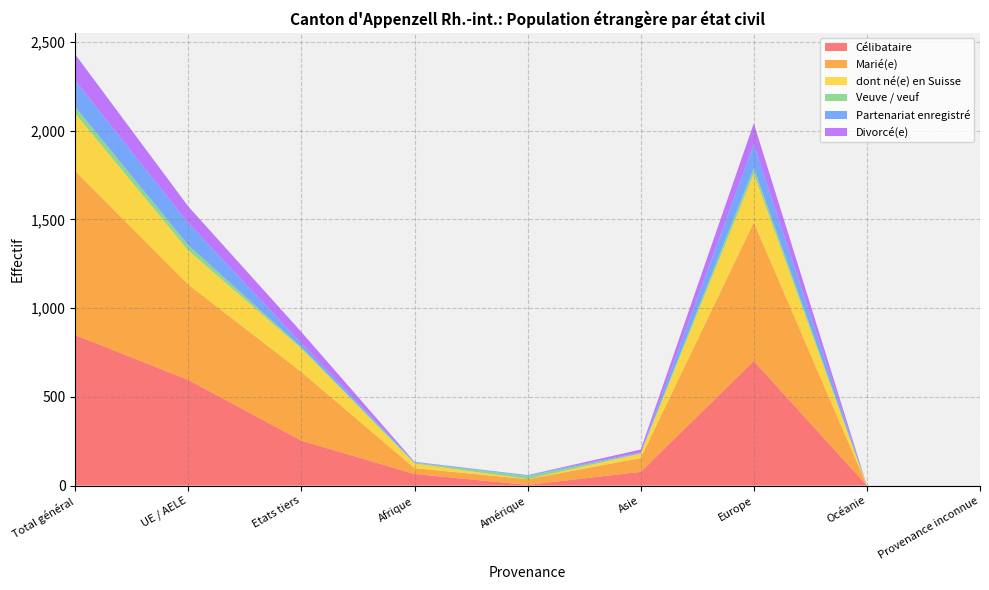

Reading left to right, list all the values displayed in this chart.

Célibataire: Total général=848	UE / AELE=595	Etats tiers=253	Afrique=65	Amérique=4	Asie=77	Europe=702	Océanie=0	Provenance inconnue=0
Marié(e): Total général=924	UE / AELE=537	Etats tiers=387	Afrique=33	Amérique=32	Asie=78	Europe=781	Océanie=0	Provenance inconnue=0
dont né(e) en Suisse: Total général=324	UE / AELE=192	Etats tiers=132	Afrique=26	Amérique=0	Asie=25	Europe=273	Océanie=0	Provenance inconnue=0
Veuve / veuf: Total général=37	UE / AELE=30	Etats tiers=7	Afrique=5	Amérique=18	Asie=2	Europe=33	Océanie=0	Provenance inconnue=0
Partenariat enregistré: Total général=148	UE / AELE=125	Etats tiers=23	Afrique=3	Amérique=5	Asie=5	Europe=135	Océanie=0	Provenance inconnue=0
Divorcé(e): Total général=148	UE / AELE=93	Etats tiers=63	Afrique=2	Amérique=0	Asie=16	Europe=117	Océanie=0	Provenance inconnue=0